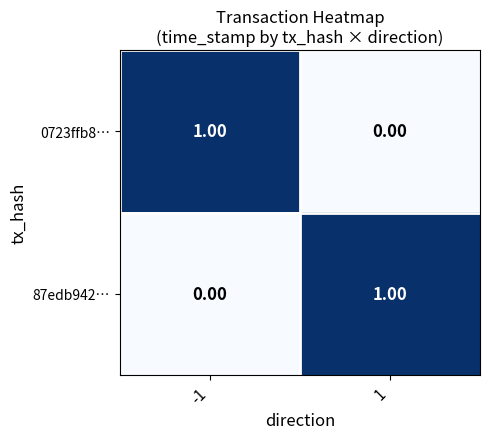

Rank the series at -1 from lowest to highest value.

87edb942…, 0723ffb8…